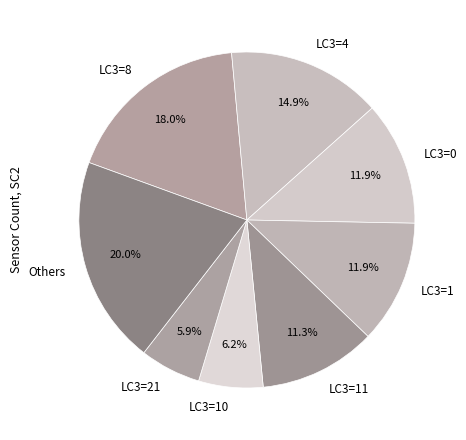

Is there a majority slice in this chart?

No